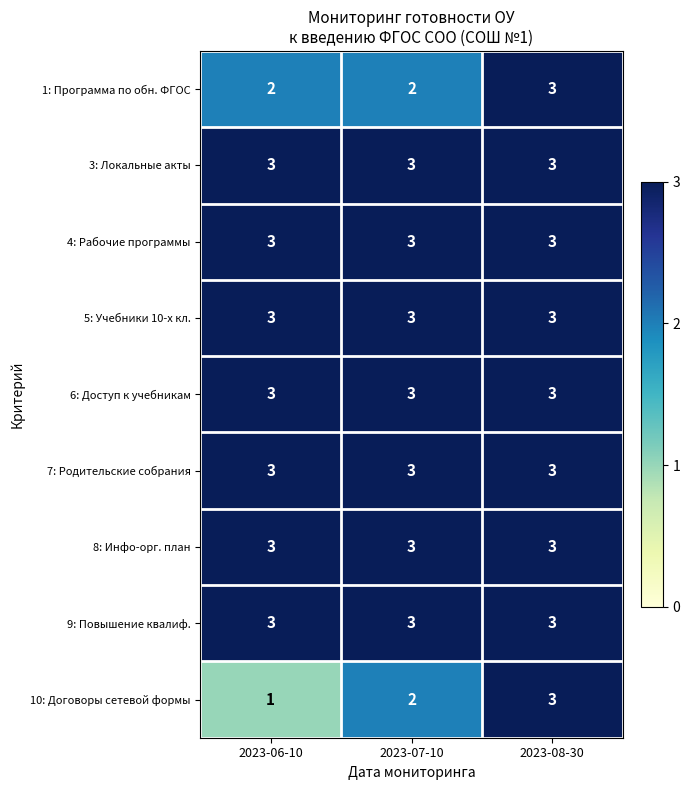

What is the maximum value shown in the chart?

3